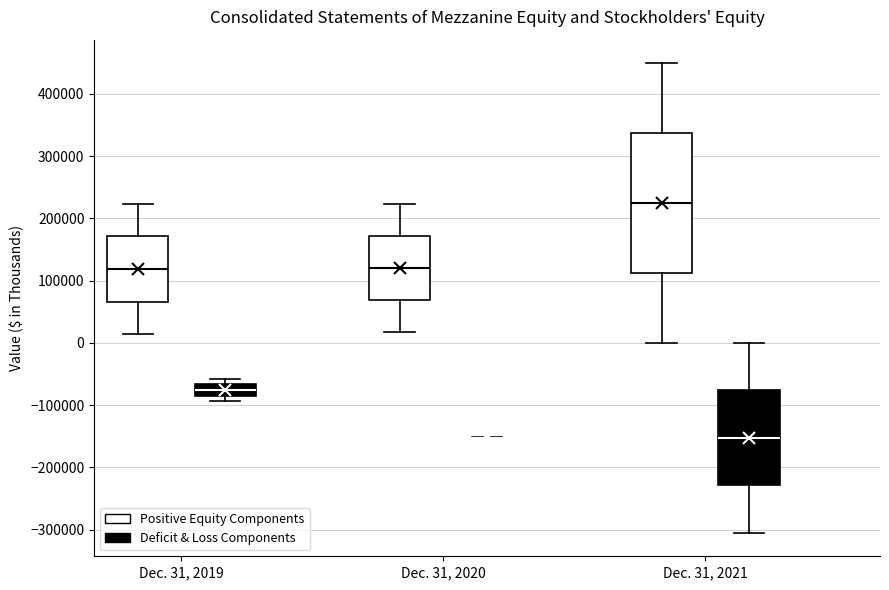

Where does the lower whisker of the box for Dec. 31, 2019 (Positive Equity Components) end on the y-axis? The values are not printed on the chart, so give them approximately, as read against the axis.

10000